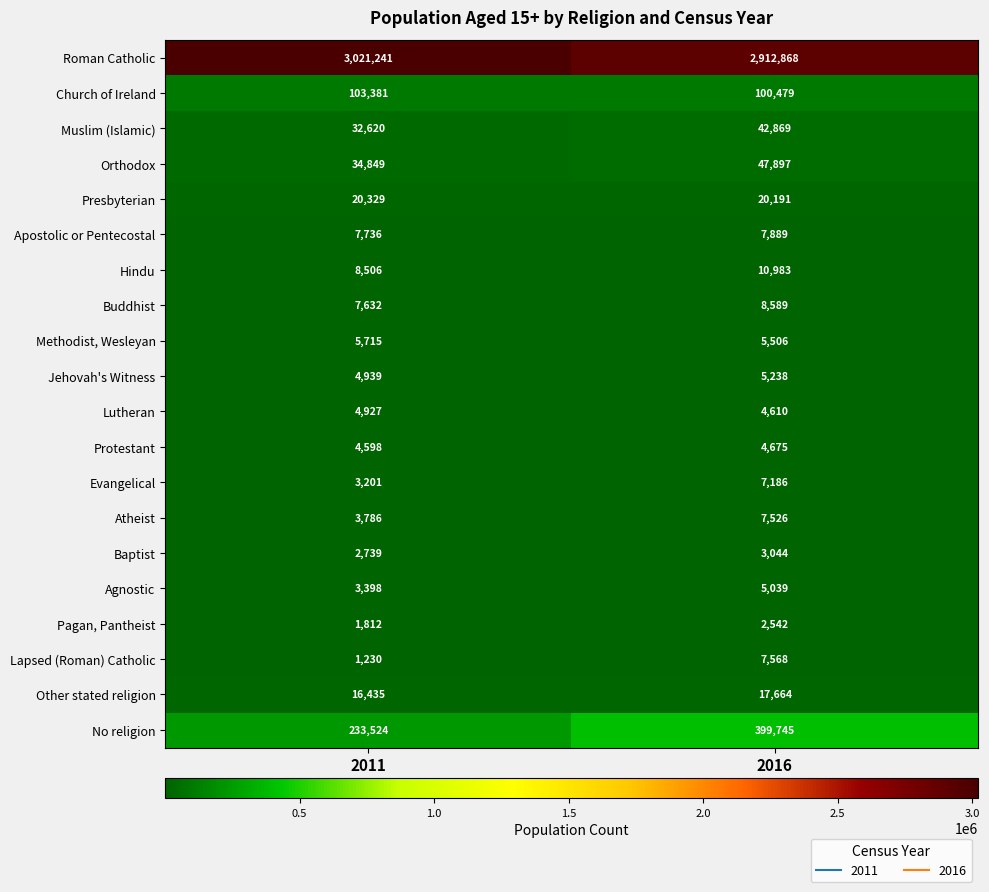

What is the difference between the maximum and minimum values in the Pagan, Pantheist series?

730